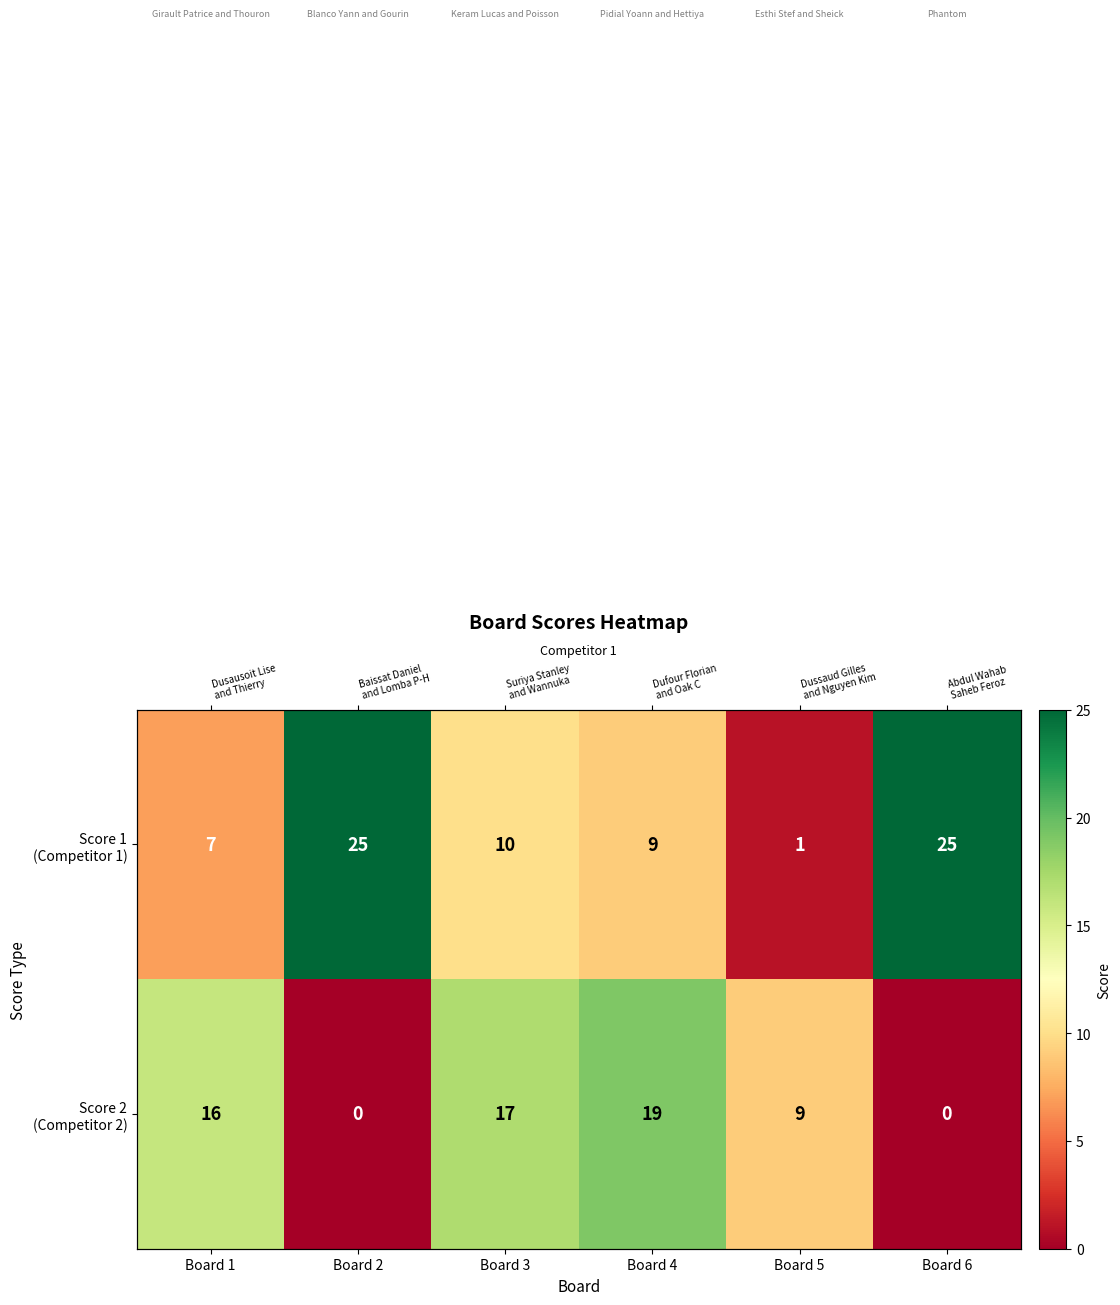

What is the difference between the Score 2 (Competitor 2) values at Board 5 and Board 2?

9